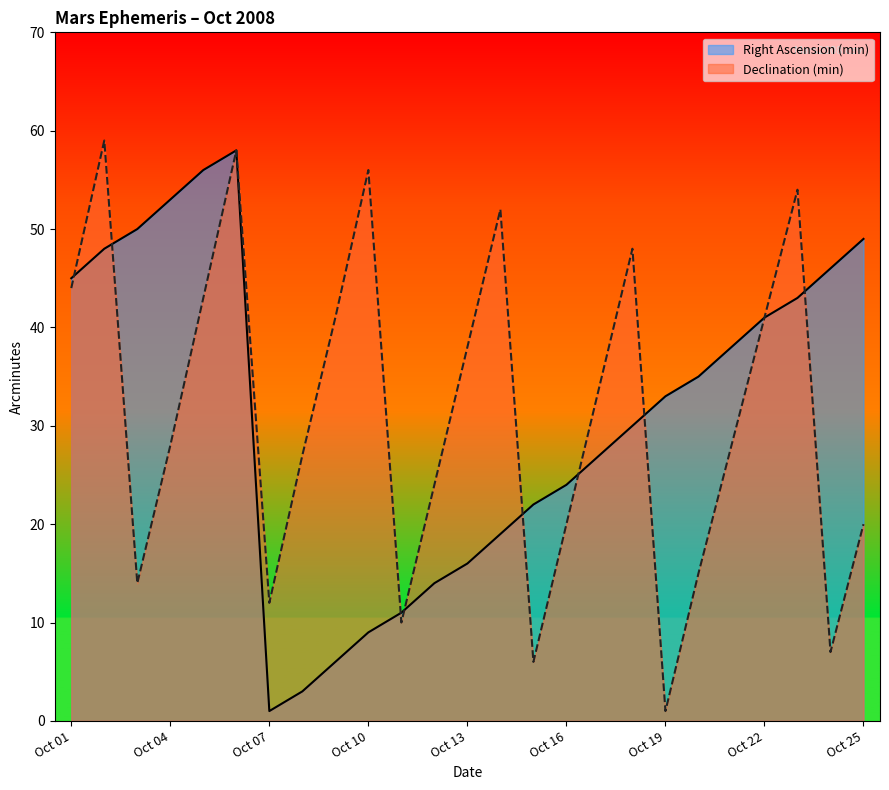

Where is the first local maximum for Right Ascension (min)?

Oct 06